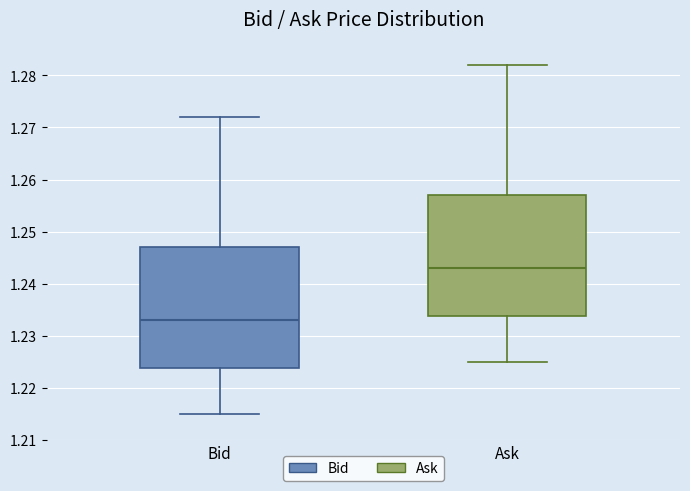

Reading left to right, read every box against the y-axis: the position of its median line, the range the box covers, and the ends of its whiskers. The values are not printed on the chart, so give them approximately, as read against the axis.

Bid: median 1.233, box 1.224 to 1.247, whiskers 1.215 to 1.272
Ask: median 1.243, box 1.234 to 1.257, whiskers 1.225 to 1.282